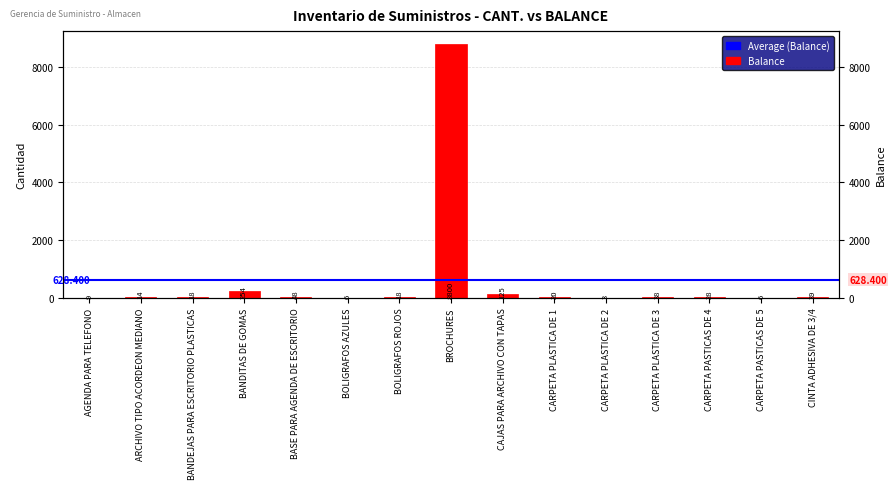

Read the value at BROCHURES.

8800